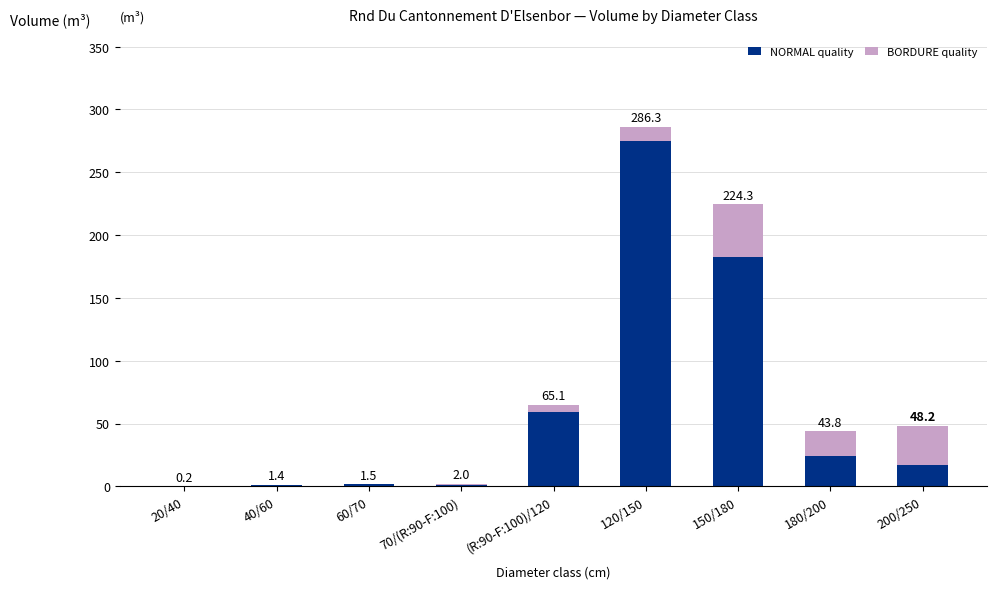

Are the bars grouped side by side (vs. stacked)?

No